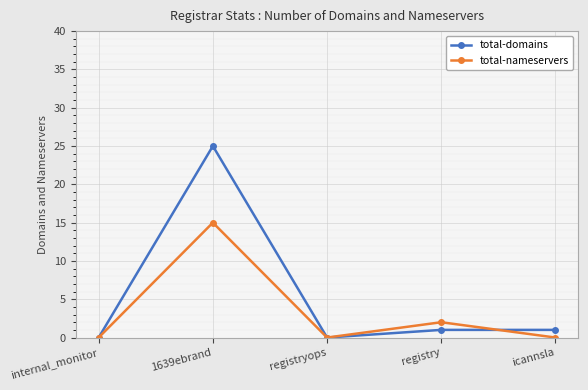

What is the maximum value shown in the chart?

25